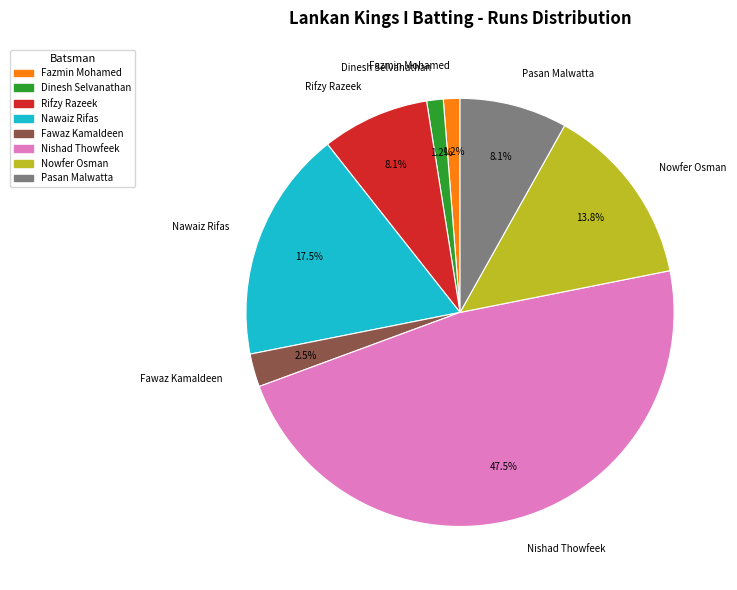

The Fazmin Mohamed slice represents 15% of the pie. True or false?

False